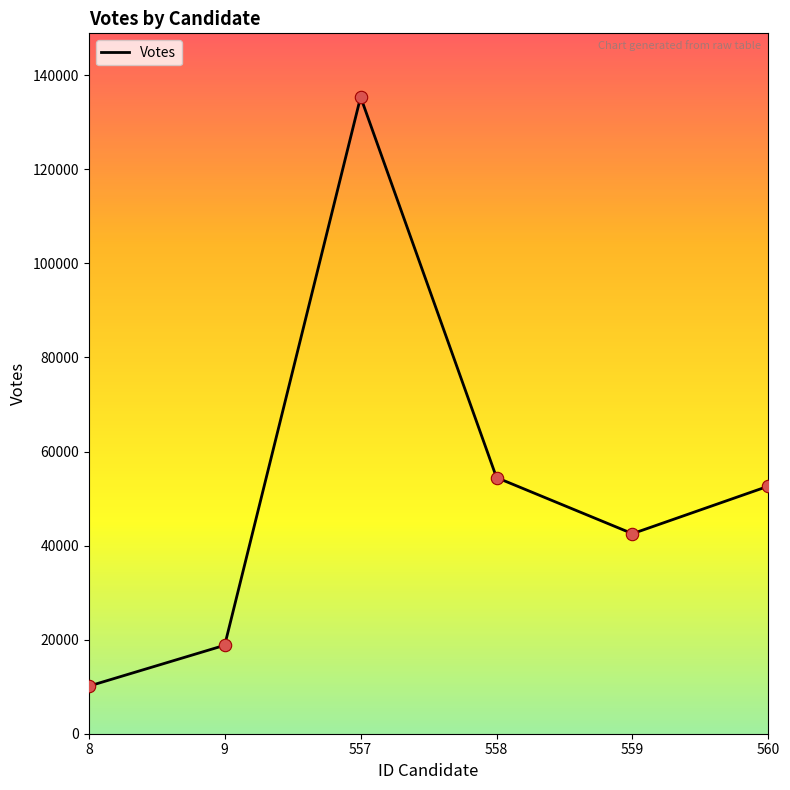

Approximately how many times larger is the value at 558 compared to 559?

1.3